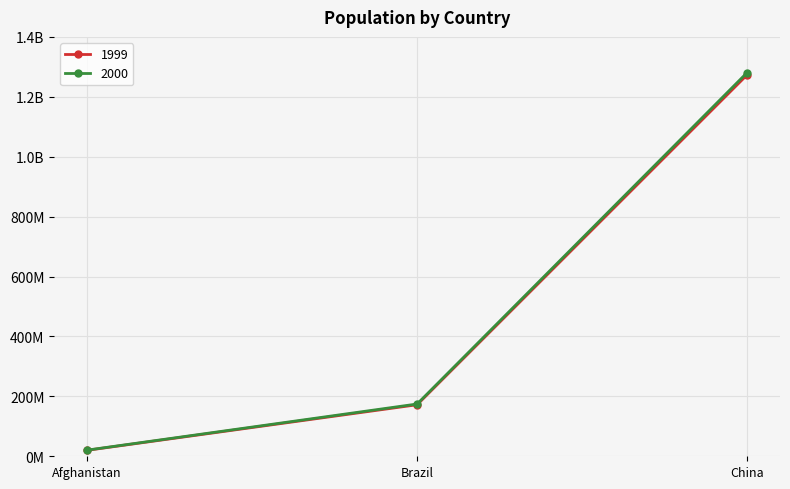

At China, list the series in order from smallest to largest.

1999, 2000